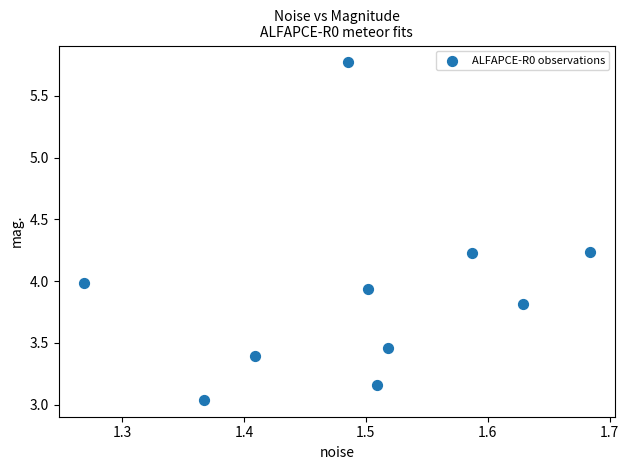

What is the range of Y values (max minus min)?

2.7